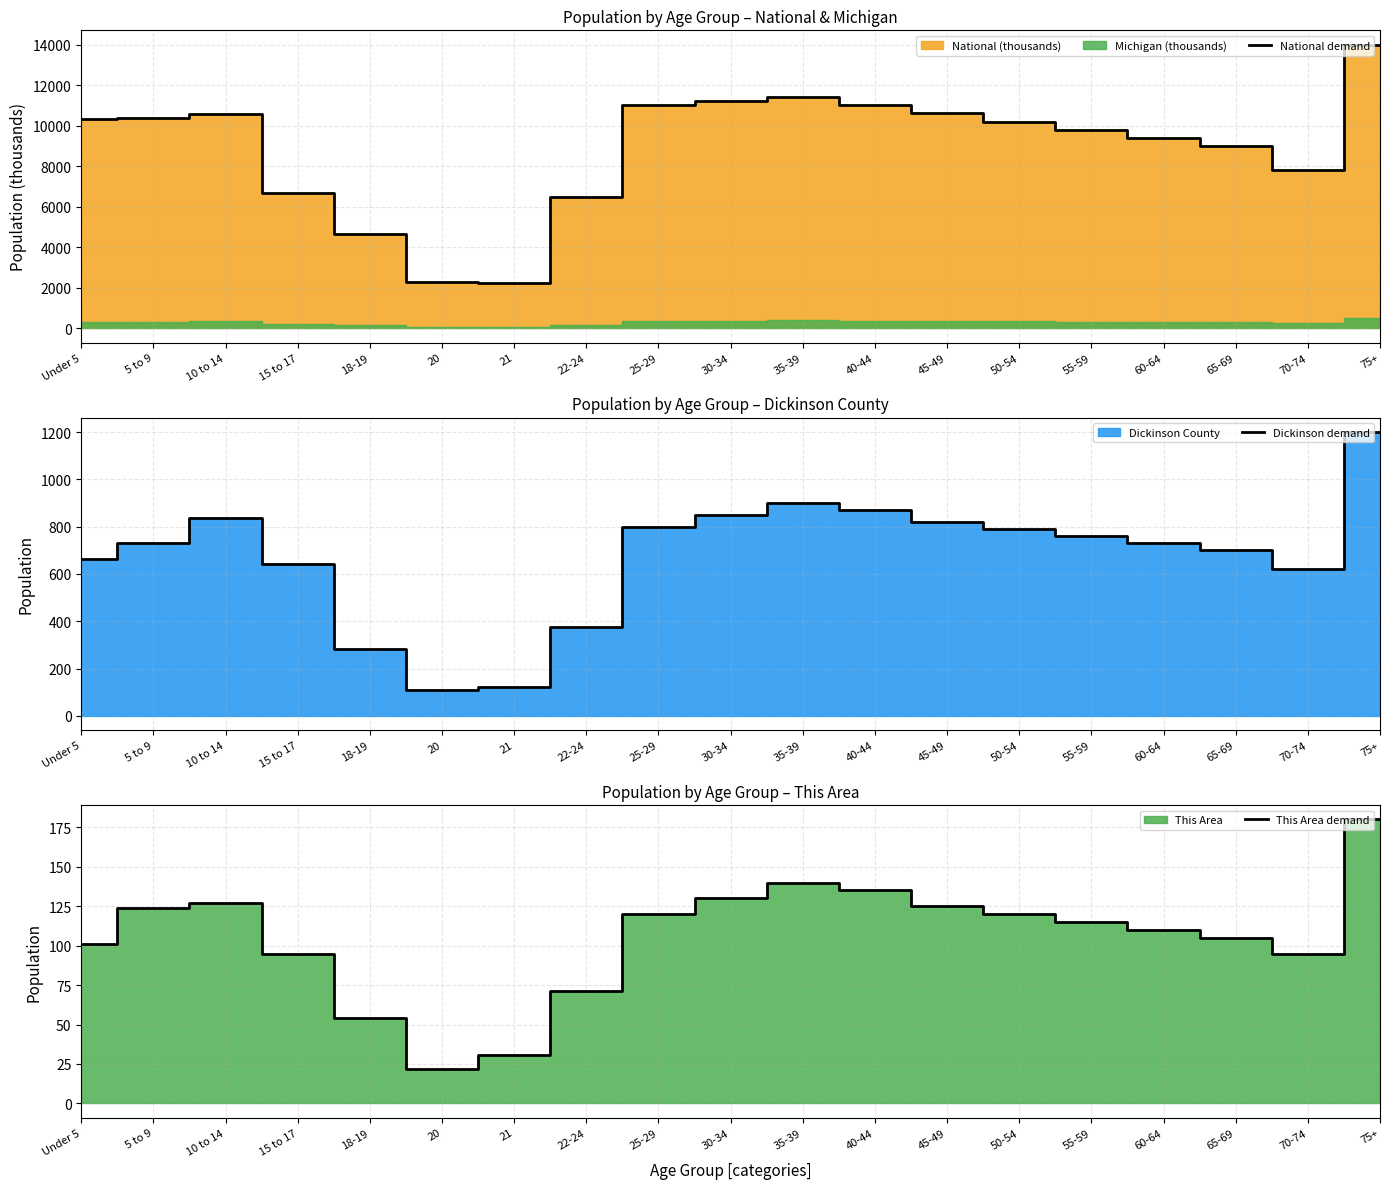

At how many categories does at least one series exceed 13675?

1